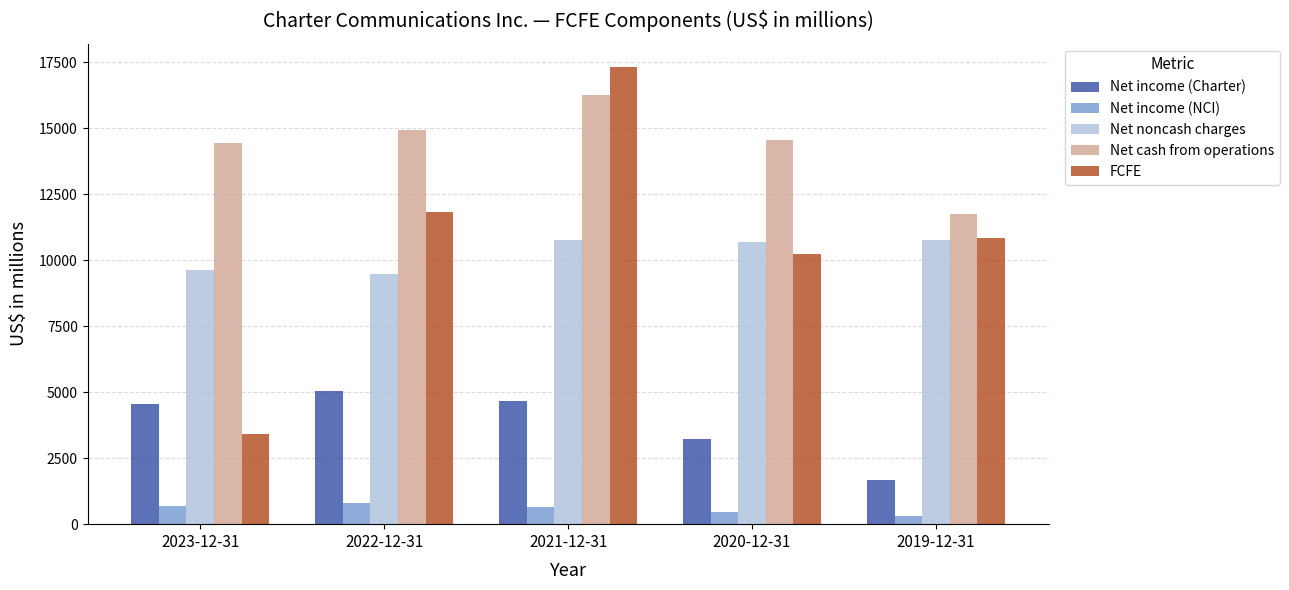

What is the total value across all series at 2023-12-31?

32723